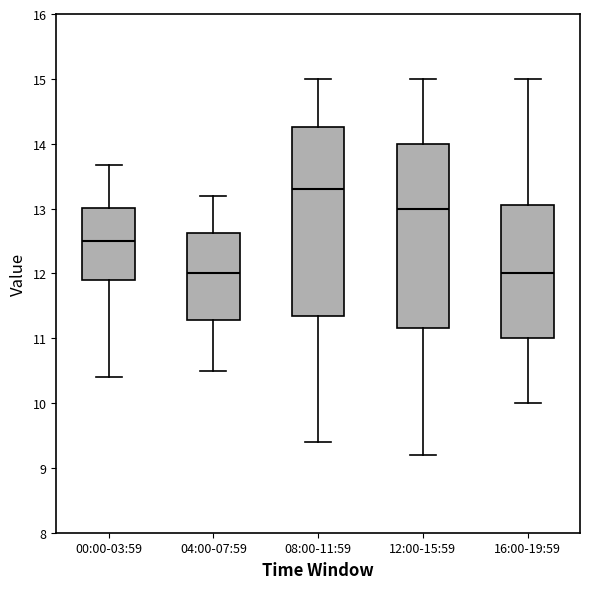

Reading left to right, transcribe this box plot: for each box, give where its median line is, the range the box spans, and where its two whiskers end, as read against the y-axis. The values are not printed on the chart, so give them approximately, as read against the axis.

00:00-03:59: median 12.5, box 11.9 to 13.0, whiskers 10.4 to 13.7
04:00-07:59: median 12.0, box 11.3 to 12.6, whiskers 10.5 to 13.2
08:00-11:59: median 13.3, box 11.4 to 14.3, whiskers 9.4 to 15.0
12:00-15:59: median 13.0, box 11.2 to 14.0, whiskers 9.2 to 15.0
16:00-19:59: median 12.0, box 11.0 to 13.1, whiskers 10.0 to 15.0